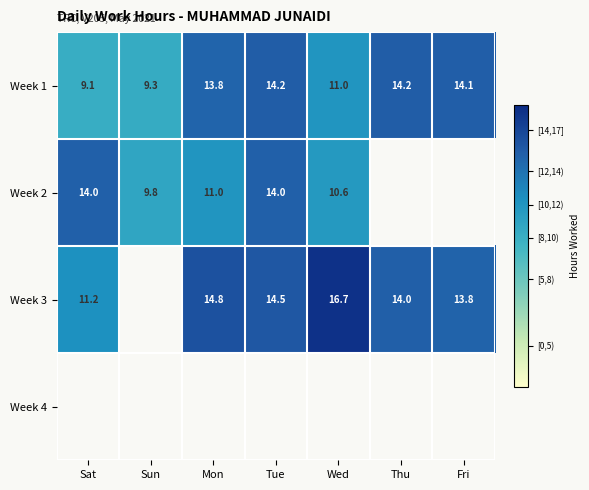

What is the difference between the highest and lowest values at Tue?

0.5